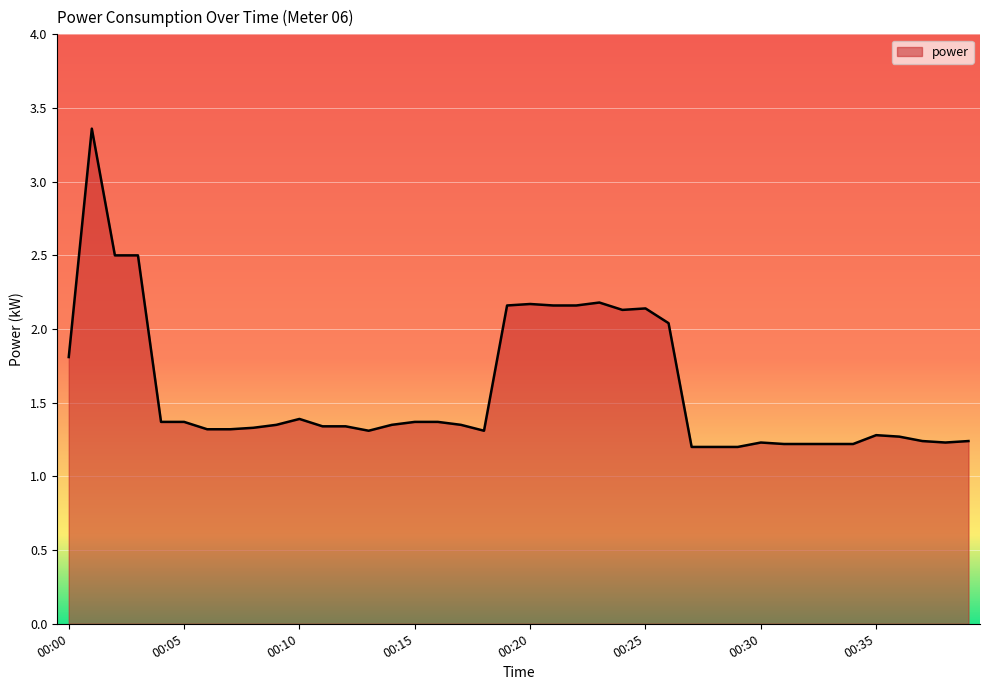

Count the number of categories in the chart.

40